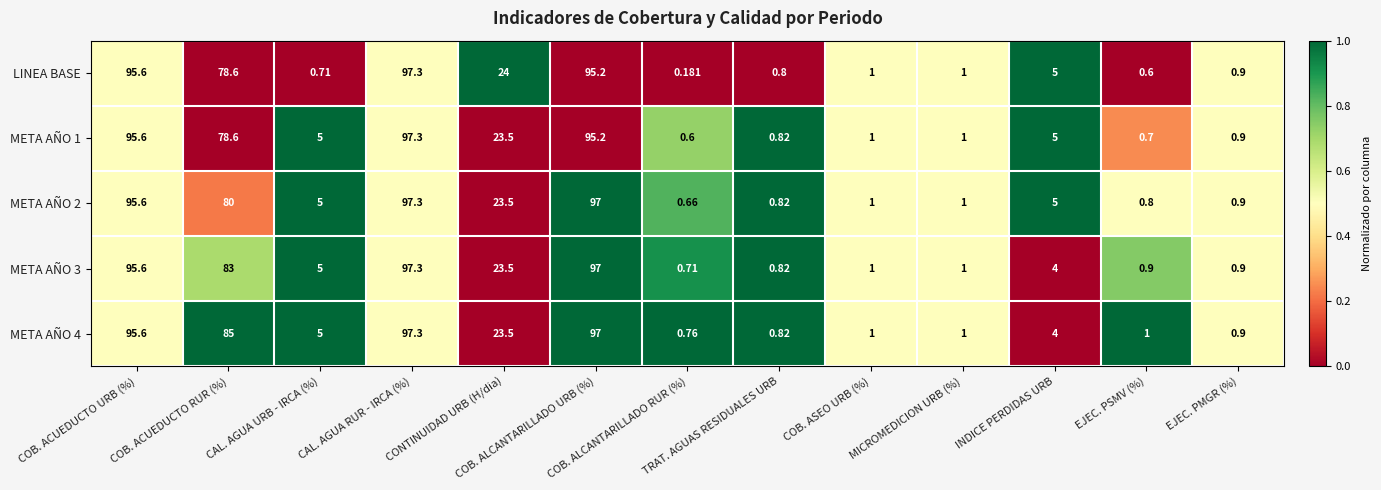

Which series has the widest spread of values?

LINEA BASE